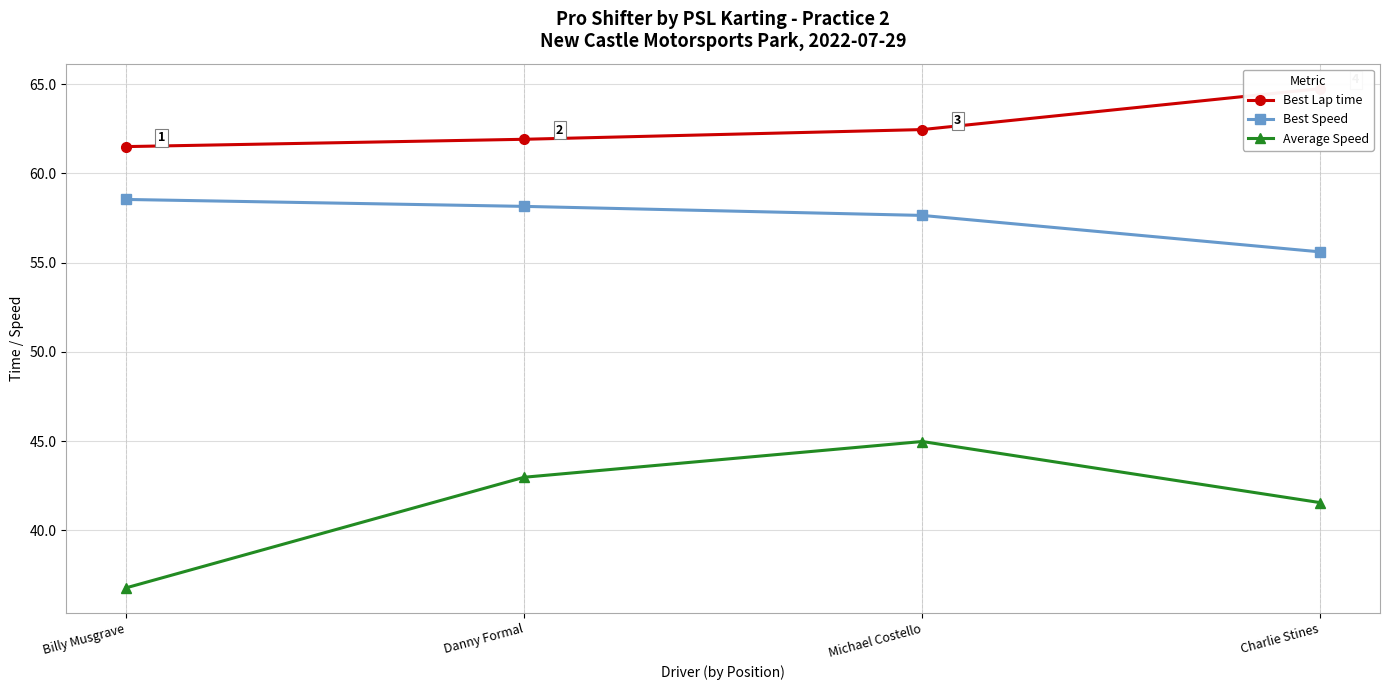

Does the chart have visible grid lines?

Yes